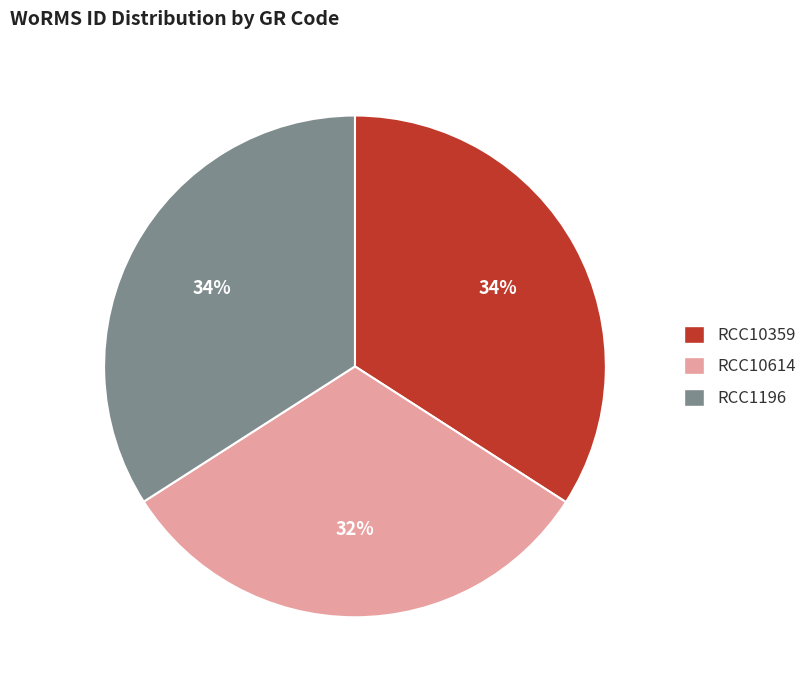

What percentage is the RCC1196 slice, to the nearest percent?

34%